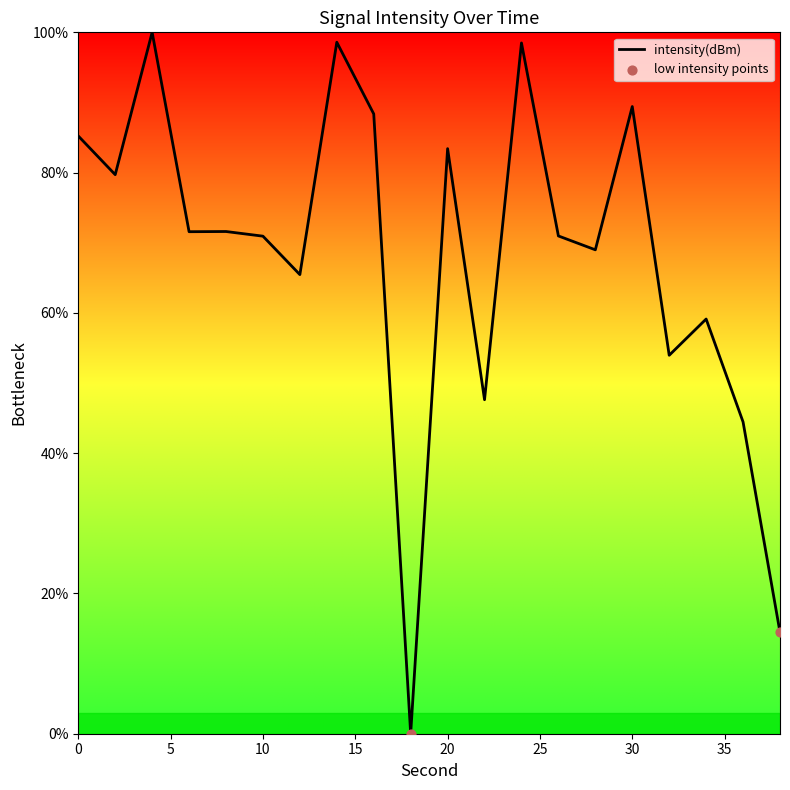

What is the difference between the maximum and minimum values?

100.0